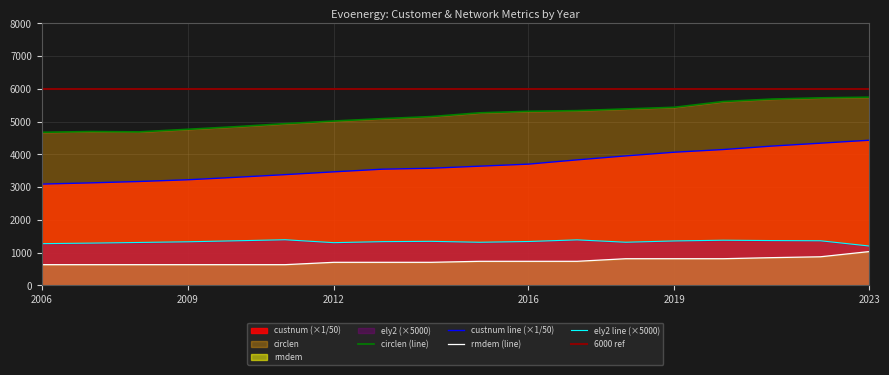

What is the difference between the maximum and minimum values in the circlen series?

1072.1